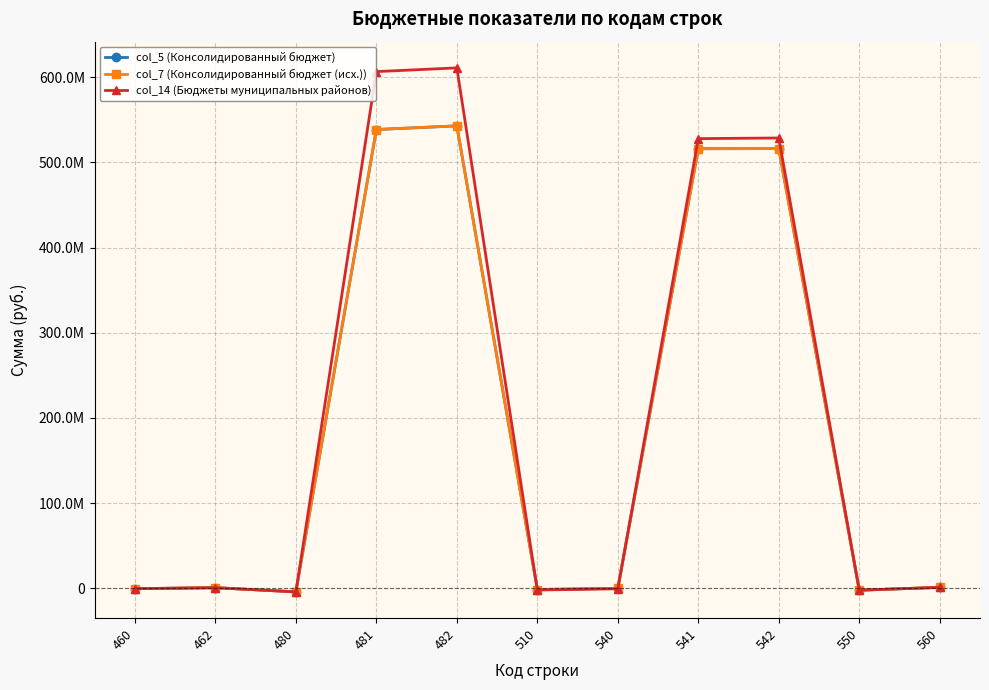

True or false: col_14 (Бюджеты муниципальных районов) and col_7 (Консолидированный бюджет (исх.)) cross at least once.

True